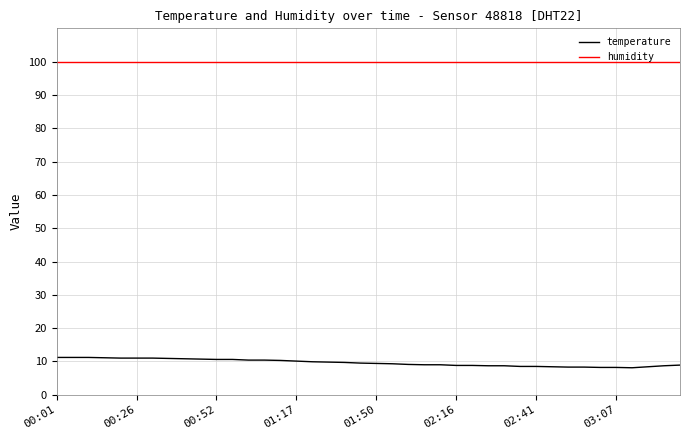

Which series has the largest range (max minus min)?

temperature